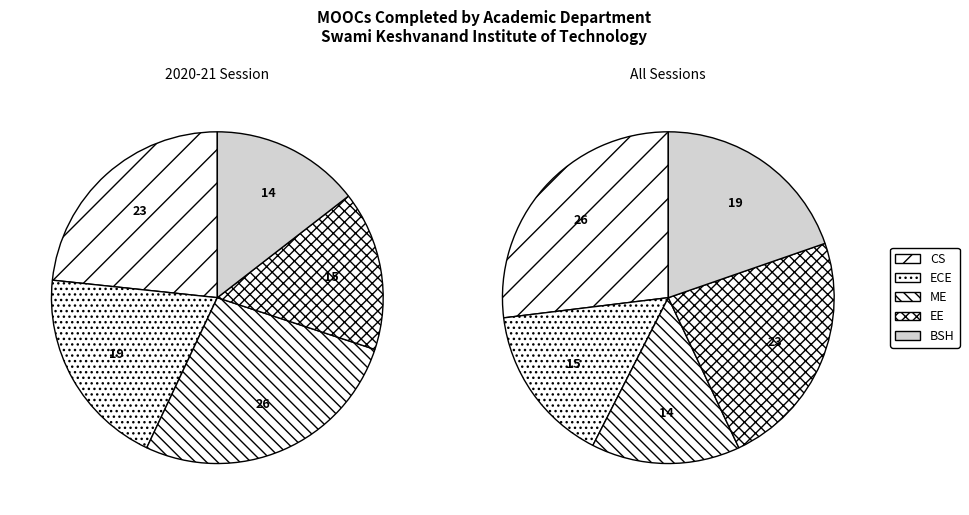

To the nearest percent, what is the difference between the largest and smallest slice percentages?

12%